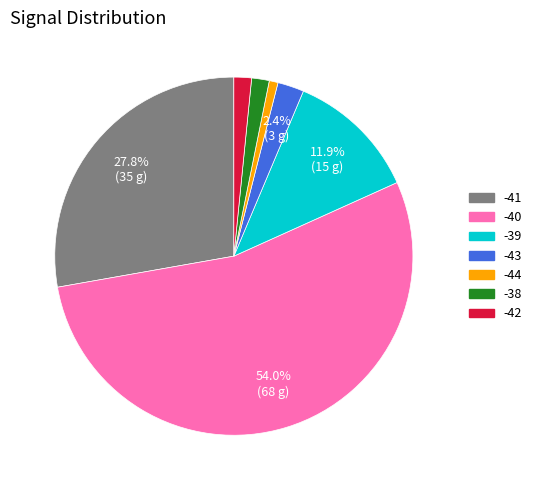

Does any single category account for the majority?

Yes